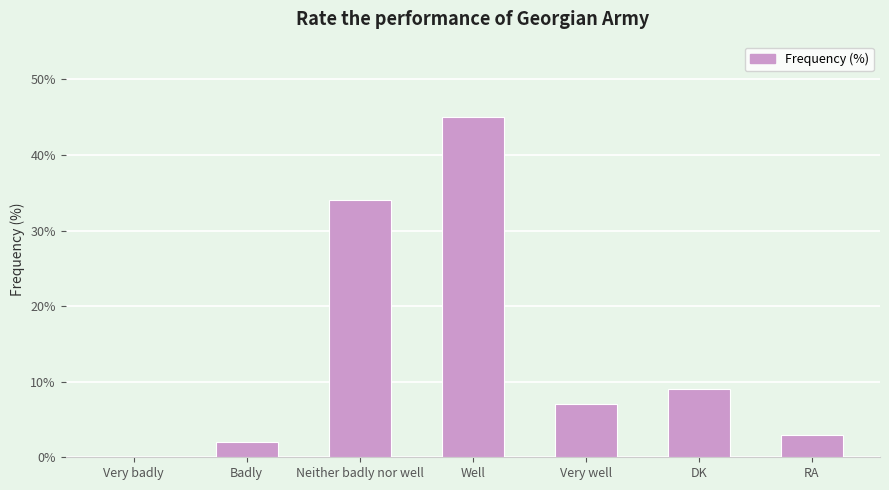

What is the approximate value at Neither badly nor well?

34